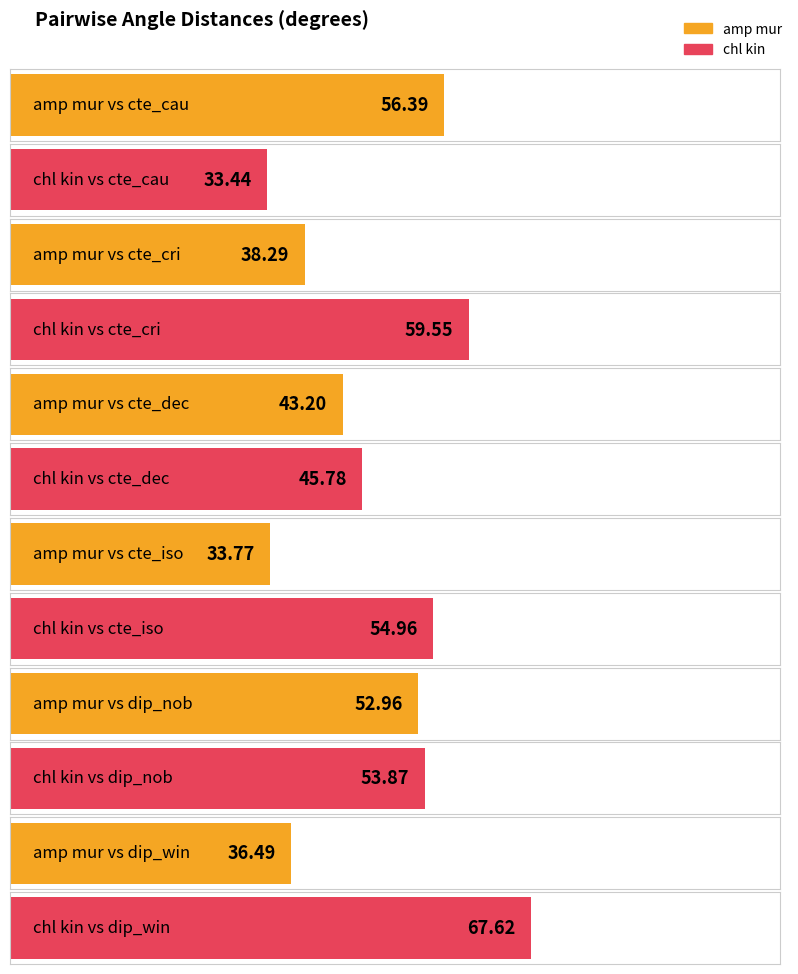

List the labels in order of chl_kin value, largest first.

dip_win, cte_cri, cte_iso, dip_nob, cte_dec, cte_cau